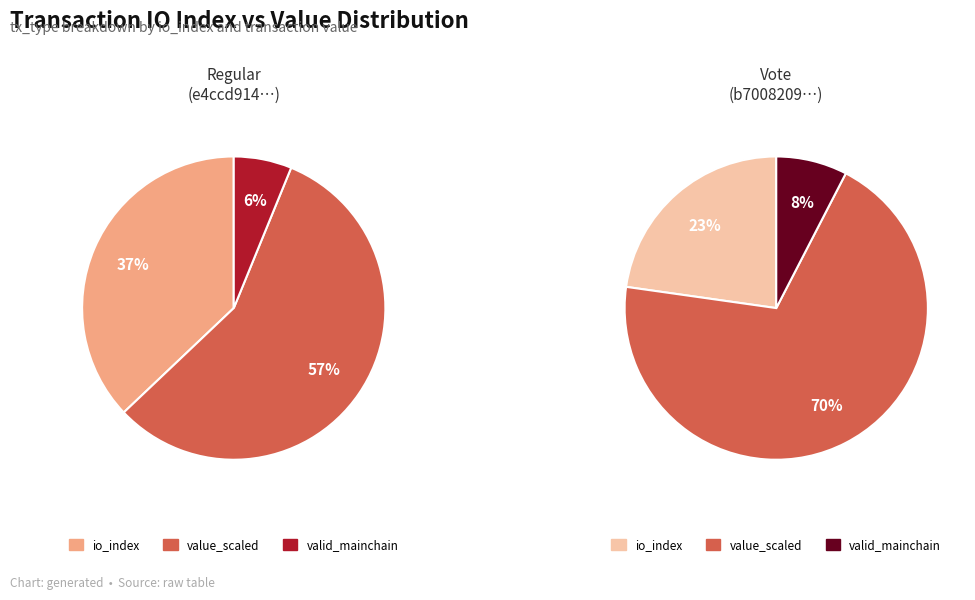

Is value the majority of the pie?

Yes